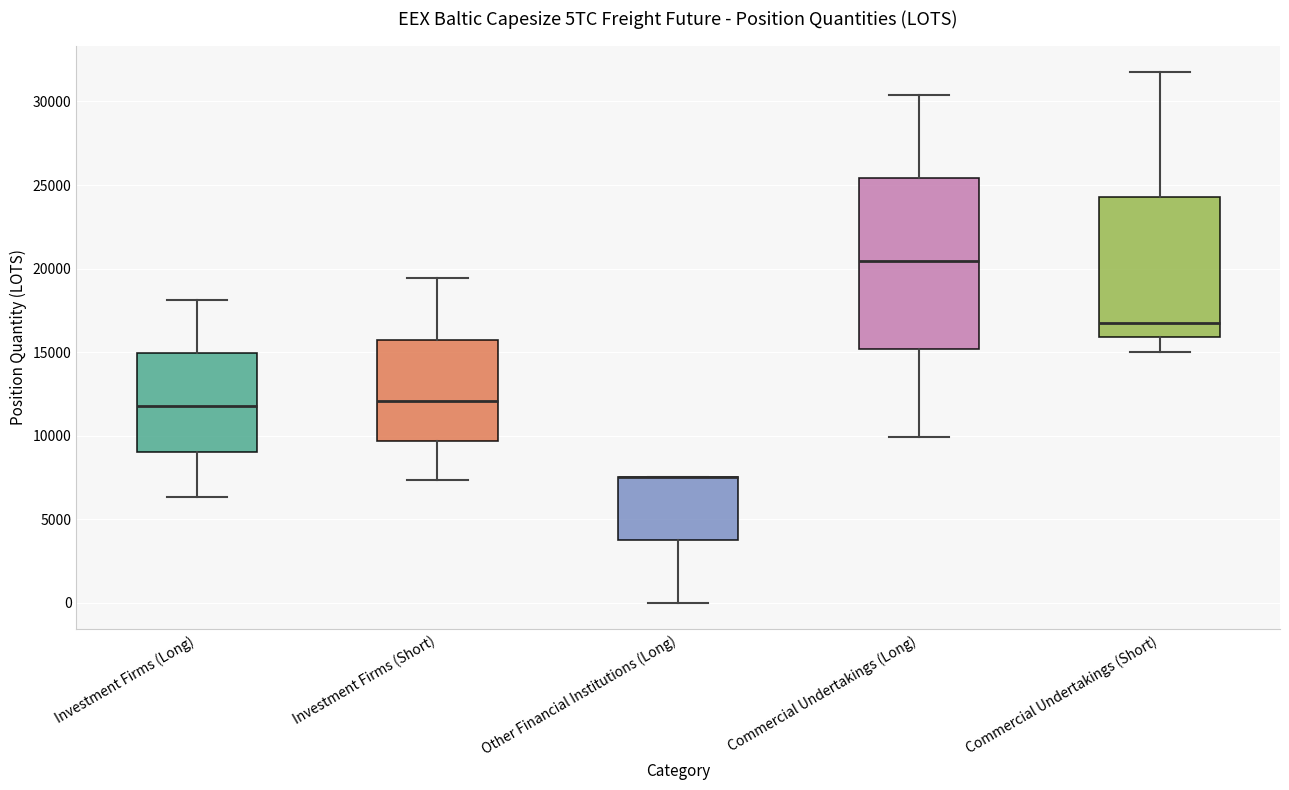

Where is the lower edge of the box for Commercial Undertakings (Long) on the y-axis? The values are not printed on the chart, so give them approximately, as read against the axis.

15000